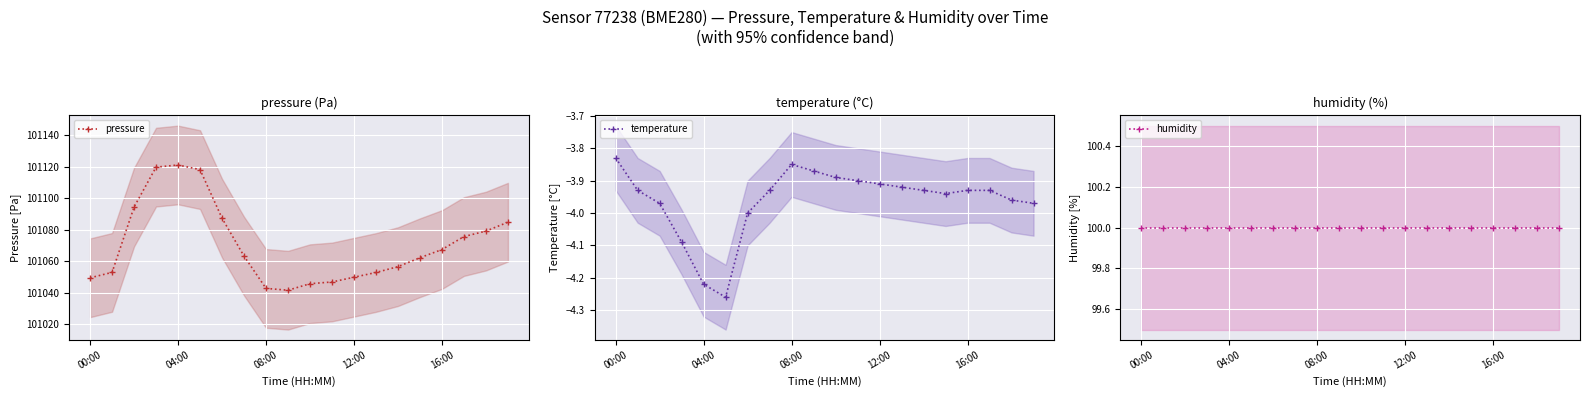

Which series changed the most between 11 and 14?

pressure